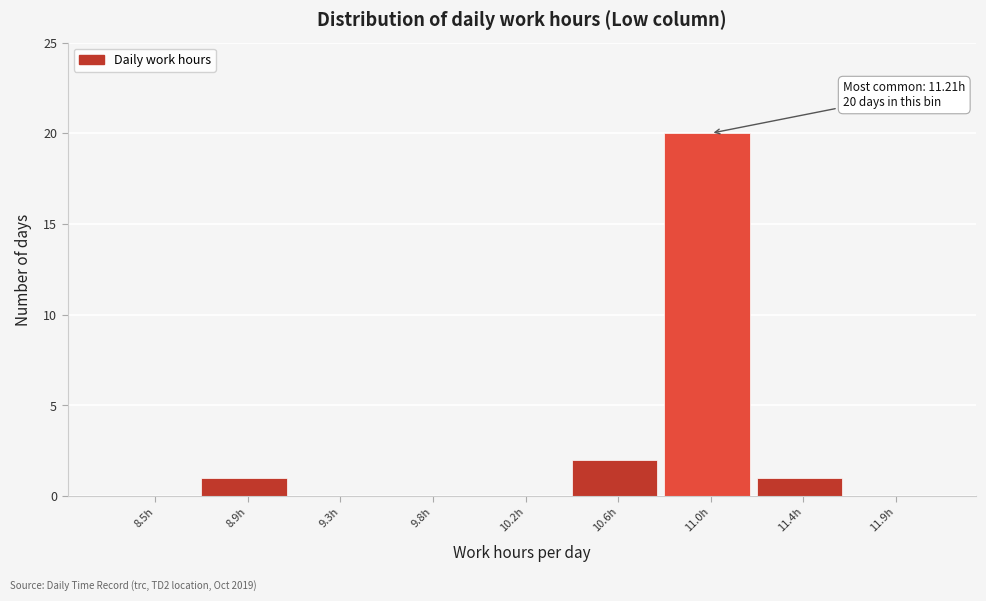

At which label is the value closest to 10?

10.6h